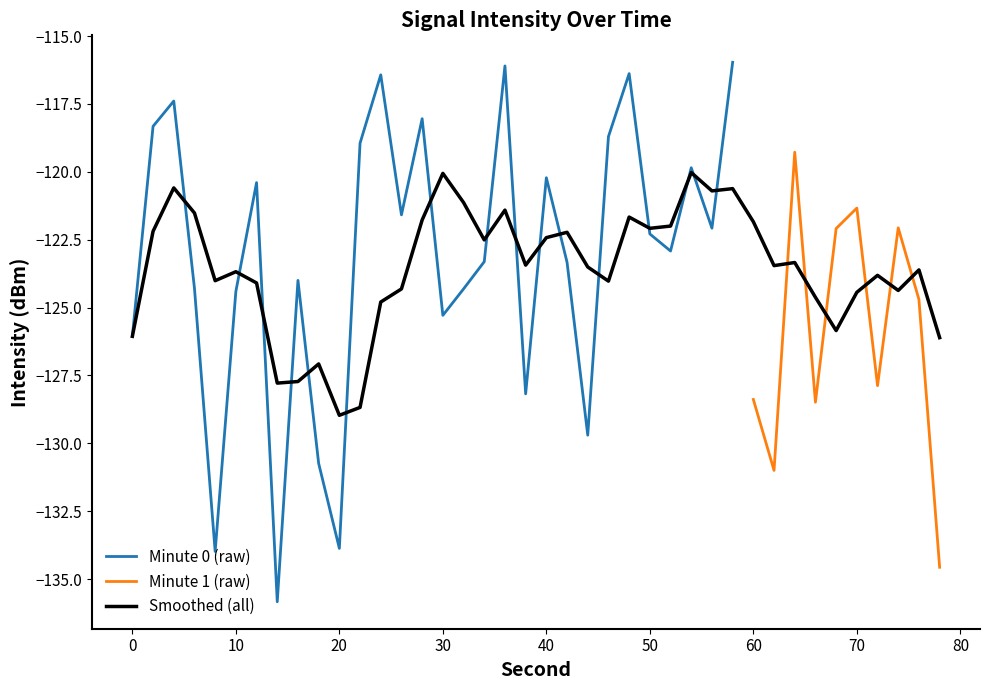

What is the highest value of the Minute 0 (raw) series?

-116.0